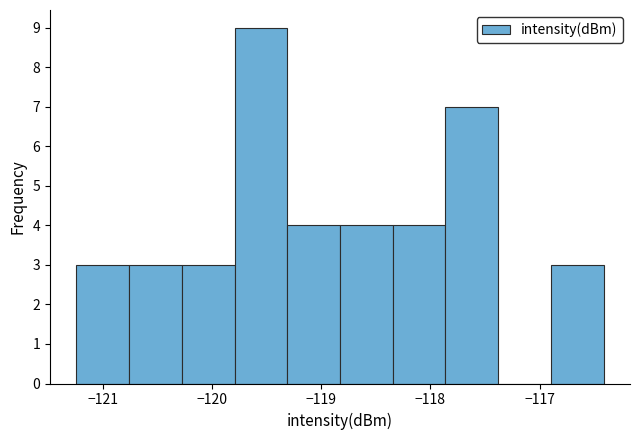

Reading left to right, list every bar in this chart as the range it spans on the x-axis followed by its height. Neither the bar edges nor the heights are printed on the chart, so give them approximately, as read against the axes.

-121.2 to -120.8: 3
-120.8 to -120.3: 3
-120.3 to -119.8: 3
-119.8 to -119.3: 9
-119.3 to -118.8: 4
-118.8 to -118.3: 4
-118.3 to -117.9: 4
-117.9 to -117.4: 7
-117.4 to -116.9: 0
-116.9 to -116.4: 3